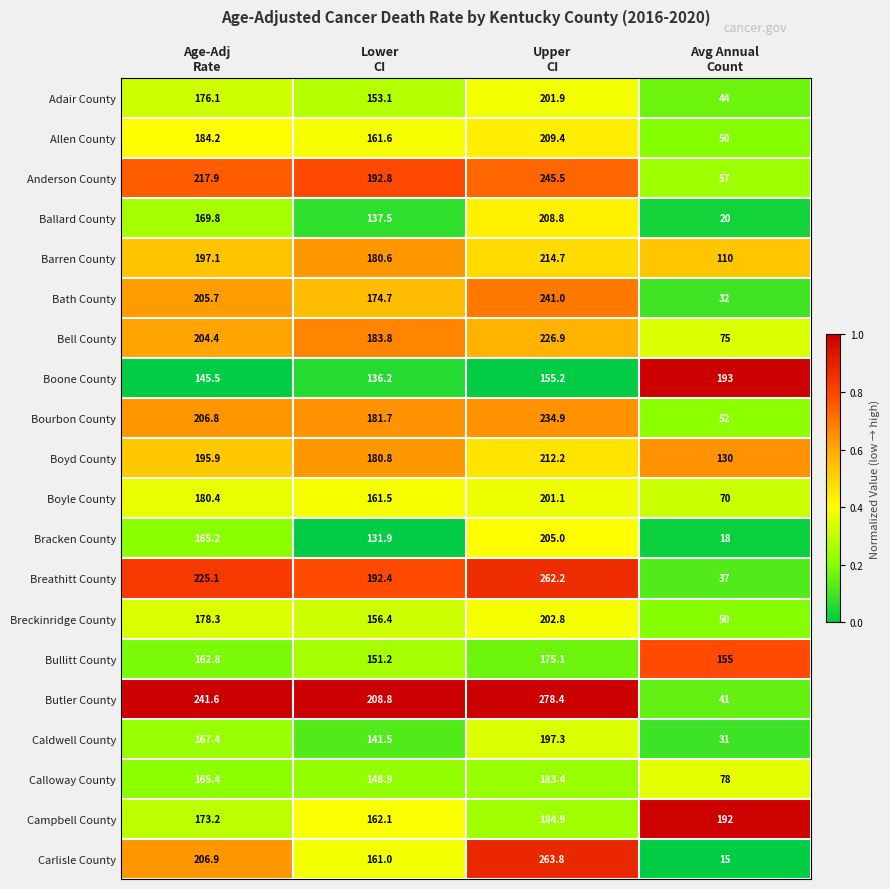

What is the greatest value displayed?

278.4